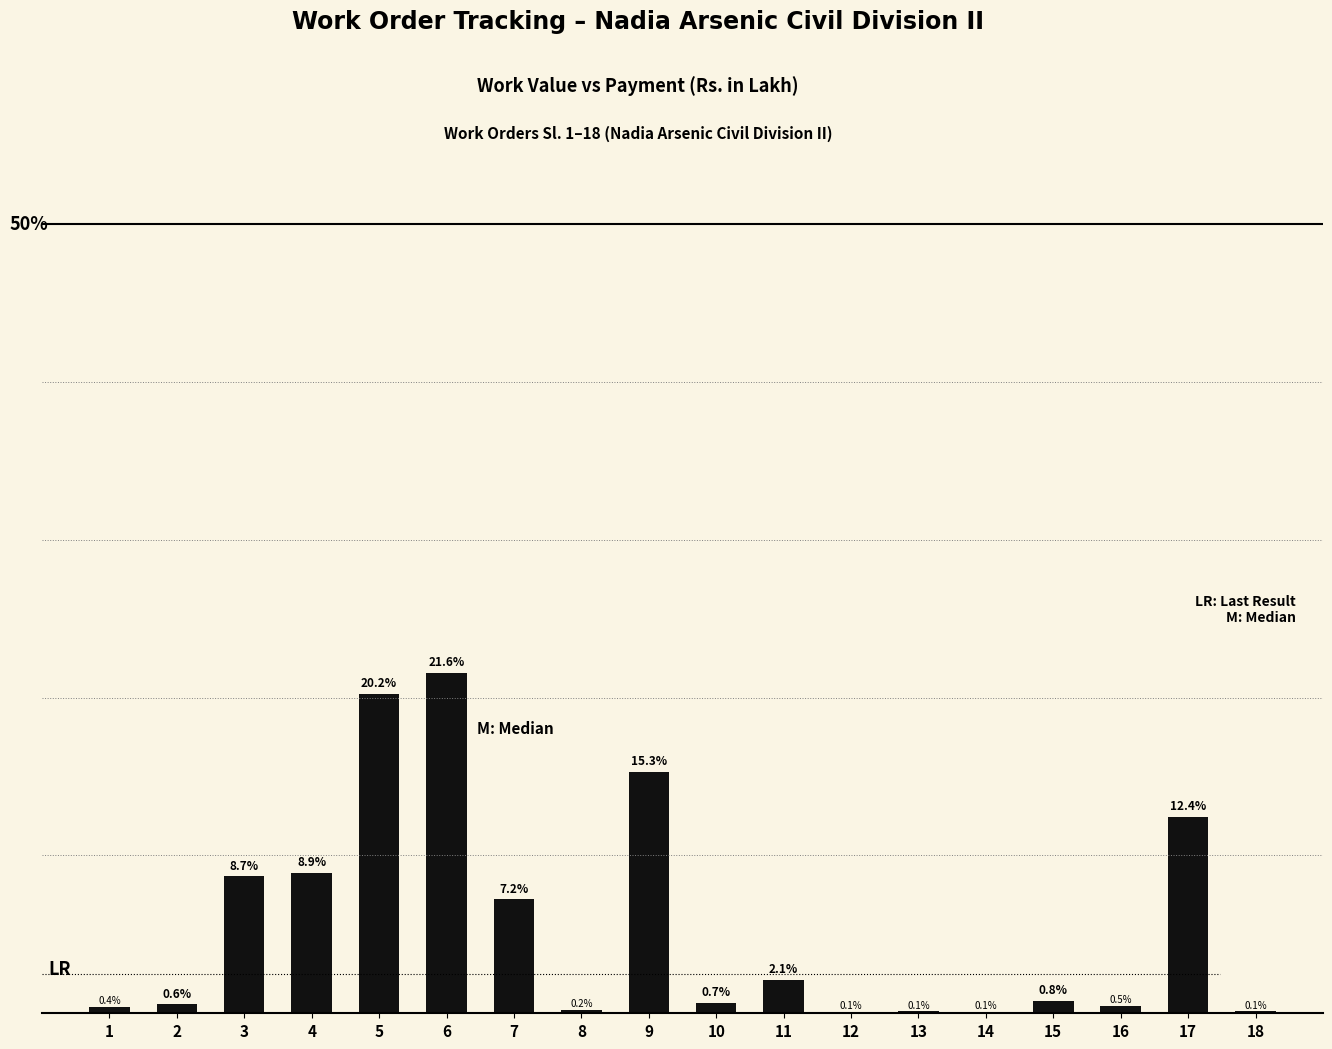

What is the value of the 9th bar from the left?

15.3